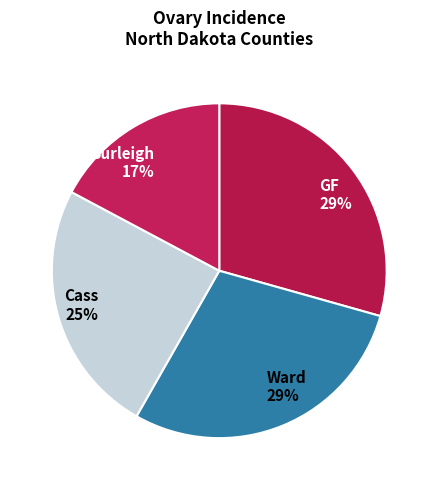

Which slice is the smallest?

Burleigh 17%